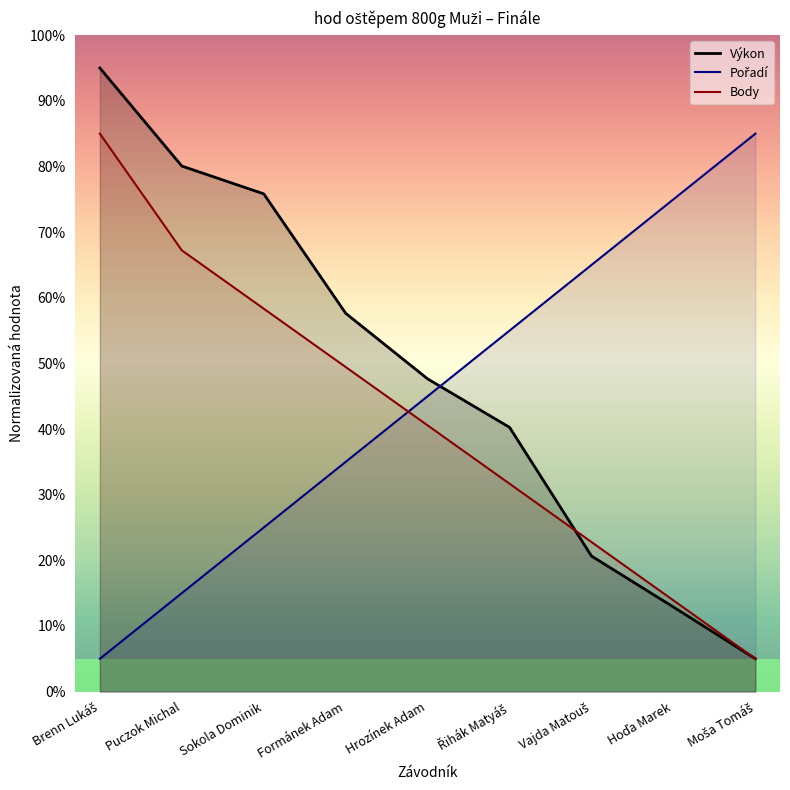

True or false: Pořadí has a value of 6.7 at Brenn Lukáš.

False